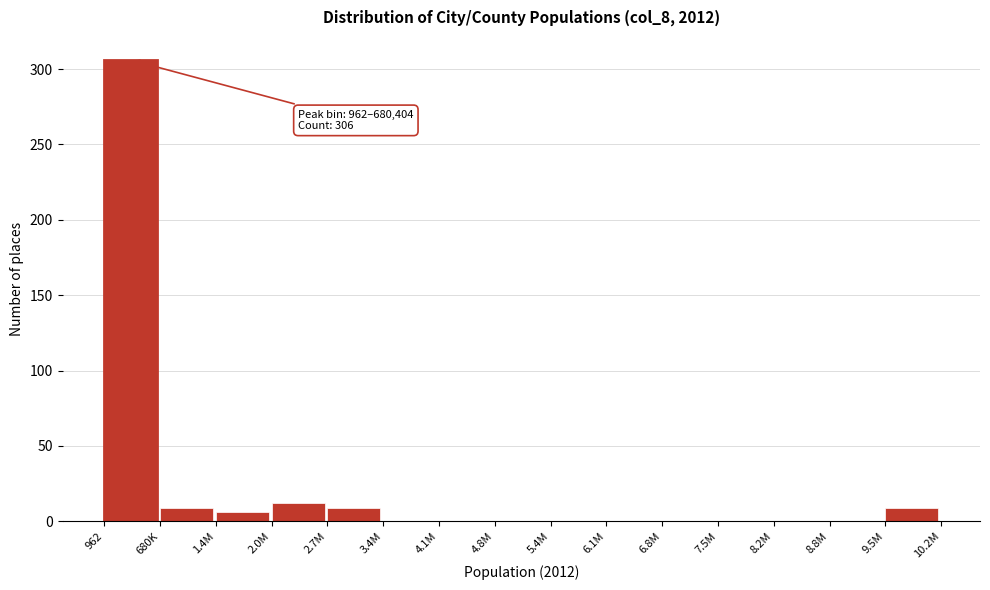

Reading right to left, extract all data points from this chart.

9.5M=9	8.8M=0	8.2M=0	7.5M=0	6.8M=0	6.1M=0	5.4M=0	4.8M=0	4.1M=0	3.4M=0	2.7M=9	2.0M=12	1.4M=6	680K=9	962=306